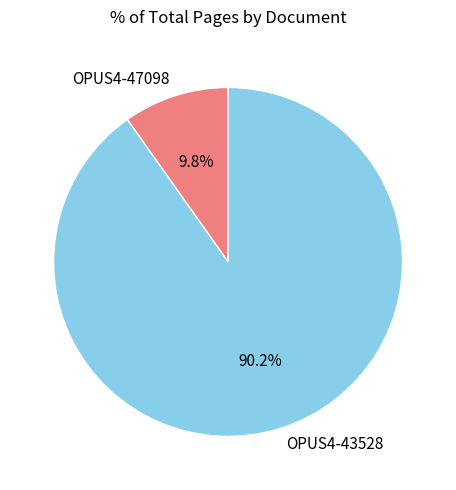

How many slices are in this pie chart?

2